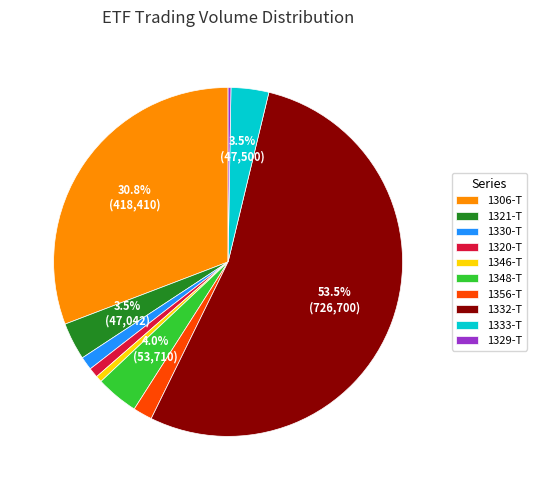

Which slice is the largest?

1332-T